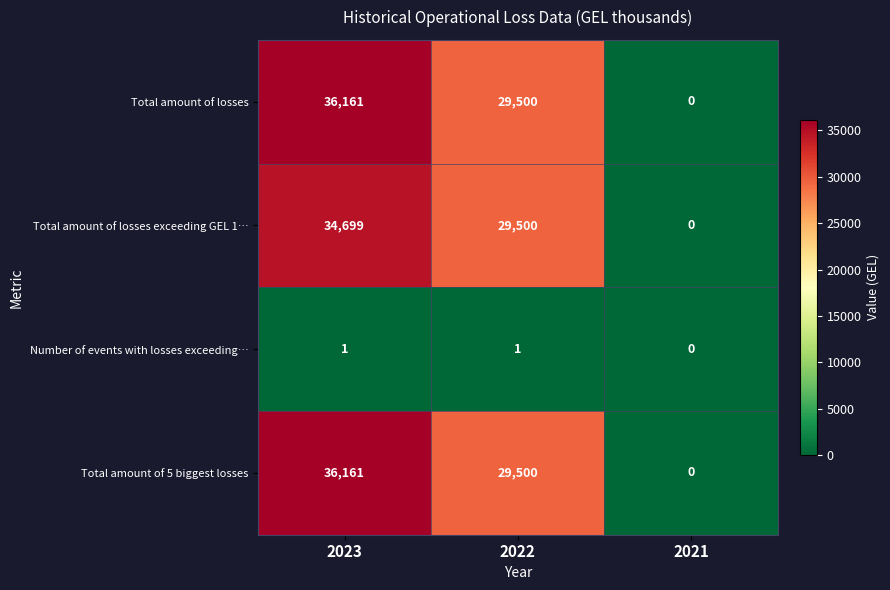

Reading left to right, what are all the values shown in this chart?

Total amount of losses: 36161	29500	0
Total amount of losses exceeding GEL 1…: 34699	29500	0
Number of events with losses exceeding…: 1	1	0
Total amount of 5 biggest losses: 36161	29500	0